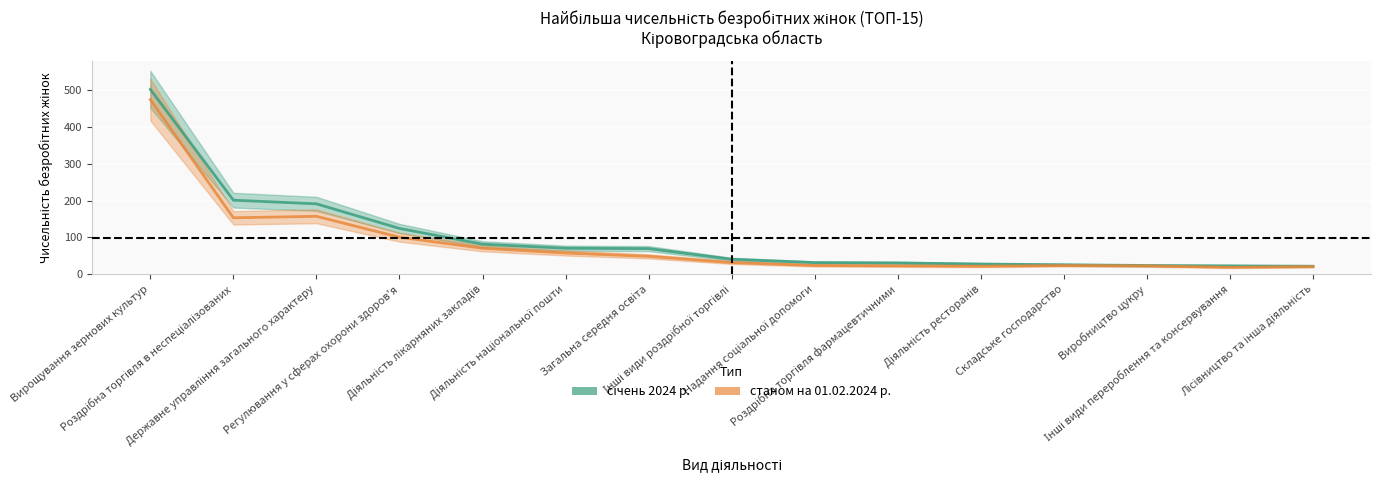

What is the maximum value shown in the chart?

503